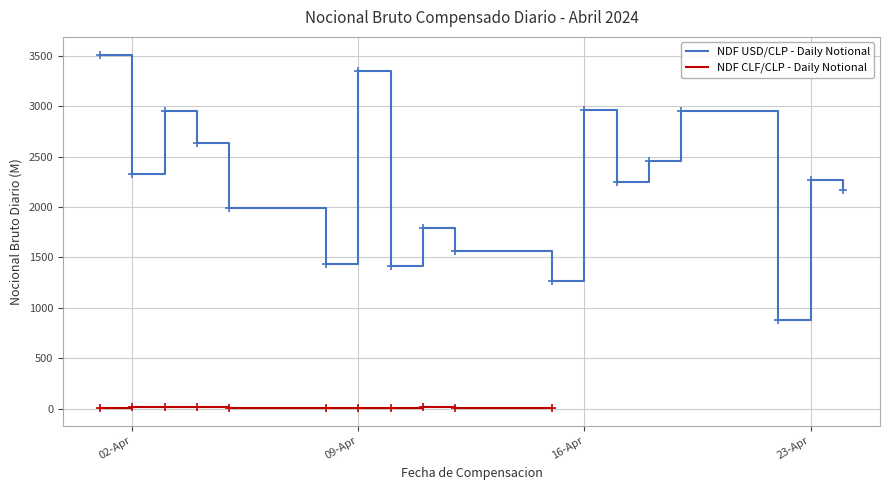

List the labels in order of value, largest first.

2024-04-01, 2024-04-09, 2024-04-16, 2024-04-03, 2024-04-19, 2024-04-04, 2024-04-18, 2024-04-02, 2024-04-23, 2024-04-17, 2024-04-24, 2024-04-05, 2024-04-11, 2024-04-12, 2024-04-08, 2024-04-10, 2024-04-15, 2024-04-22